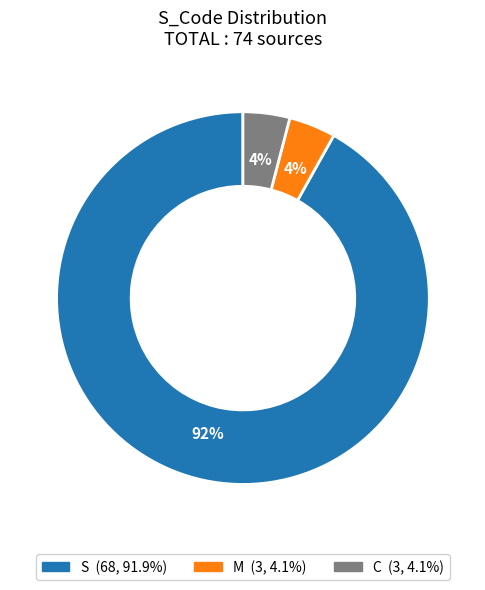

True or false: M accounts for 4% of the total.

True